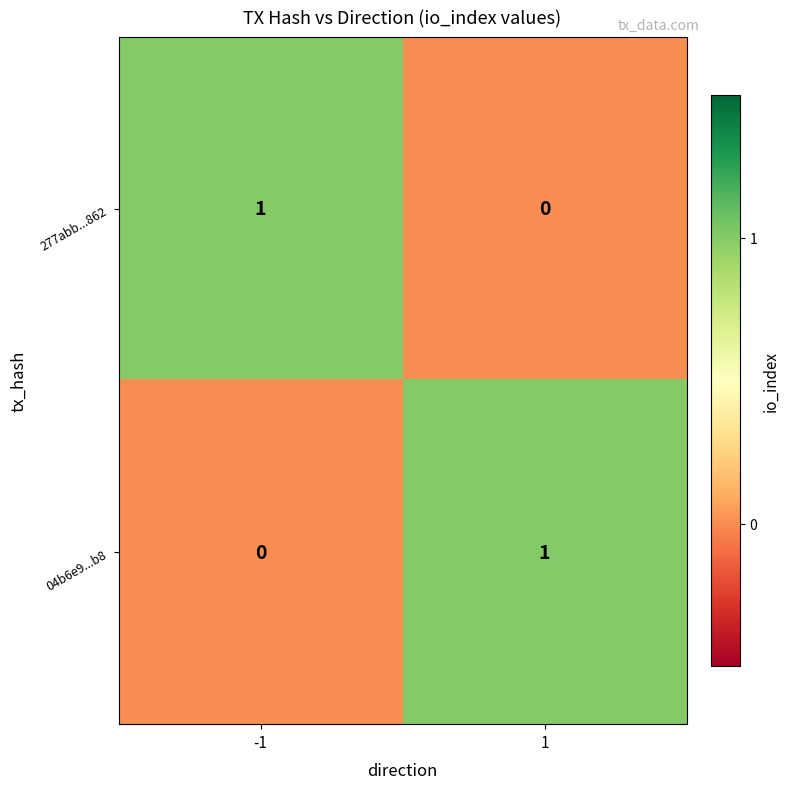

How many distinct data groups are displayed?

2